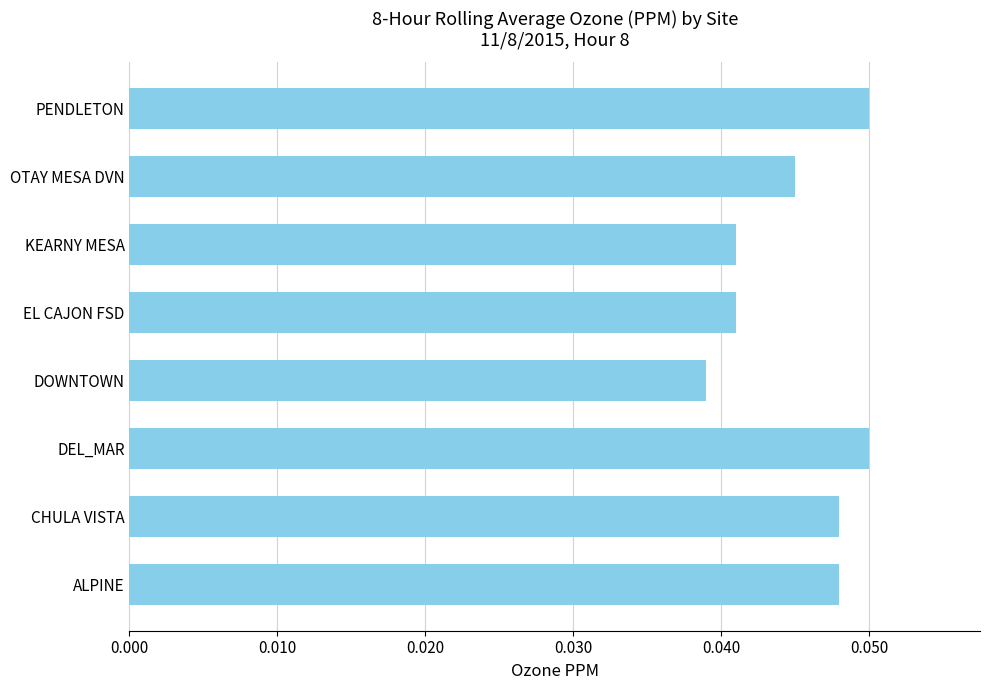

Which has a higher value, CHULA VISTA or DOWNTOWN?

CHULA VISTA